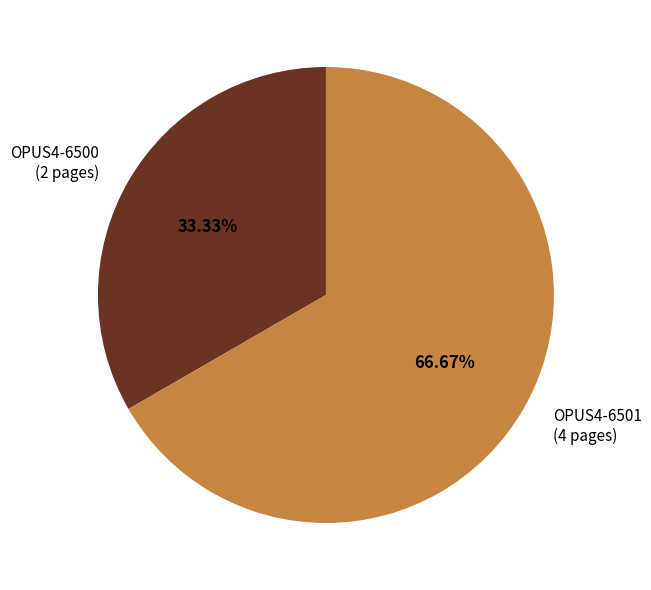

Which slice is the smallest?

OPUS4-6500